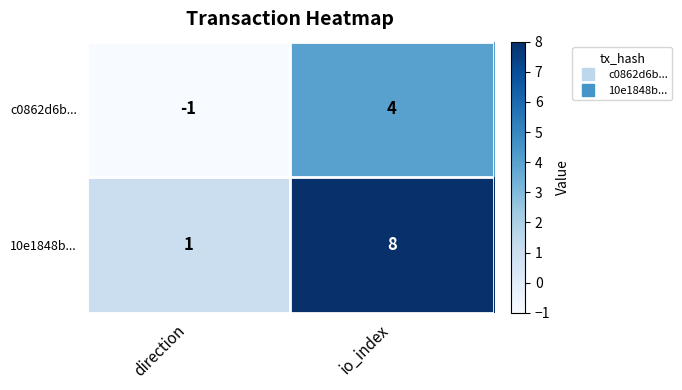

What is the difference between the maximum and minimum values in the c0862d6b... series?

5